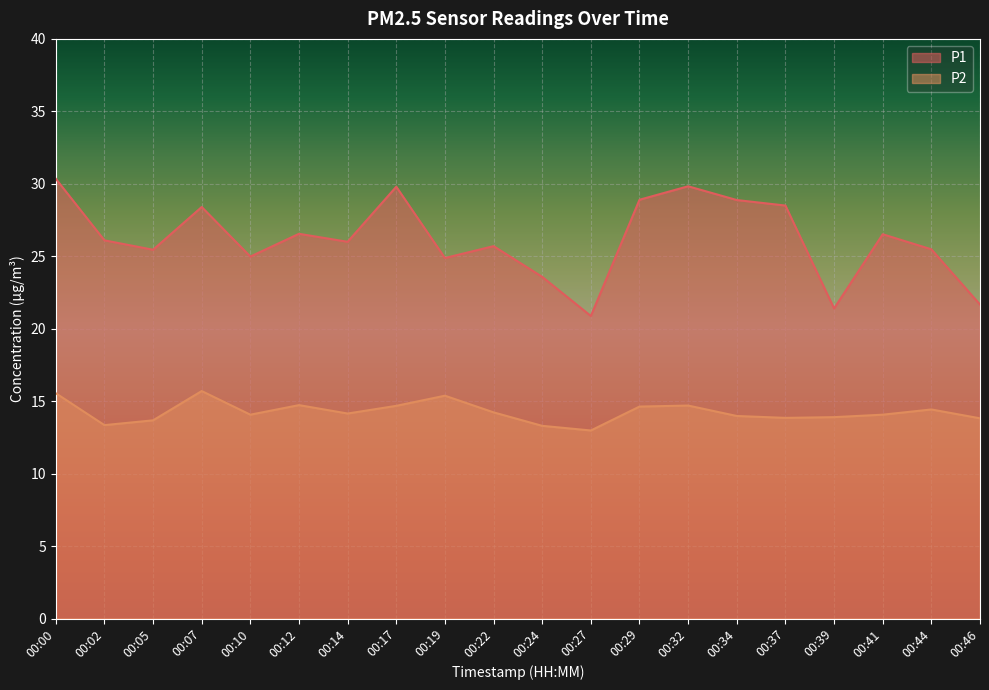

Is the value of P1 at 00:10 greater than the value of P2 at 00:29?

Yes